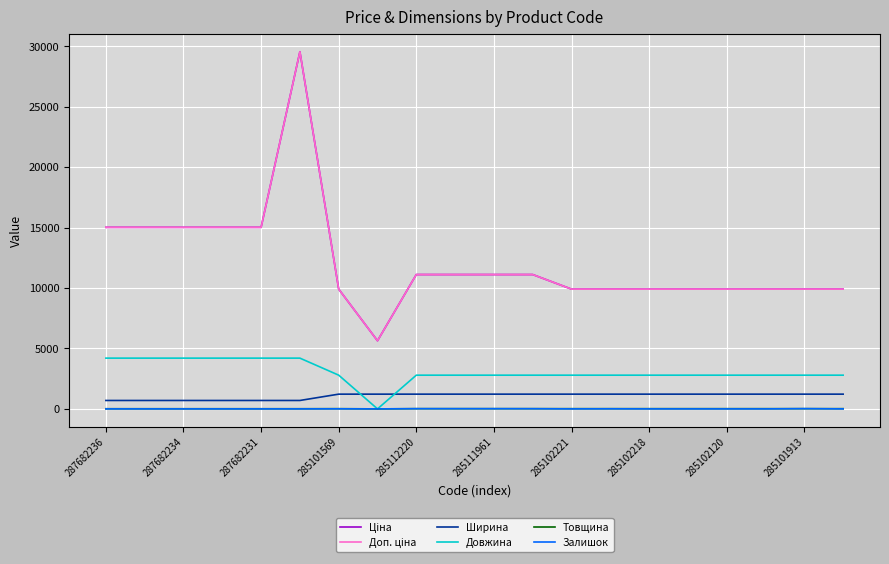

How many lines are shown in the chart?

6